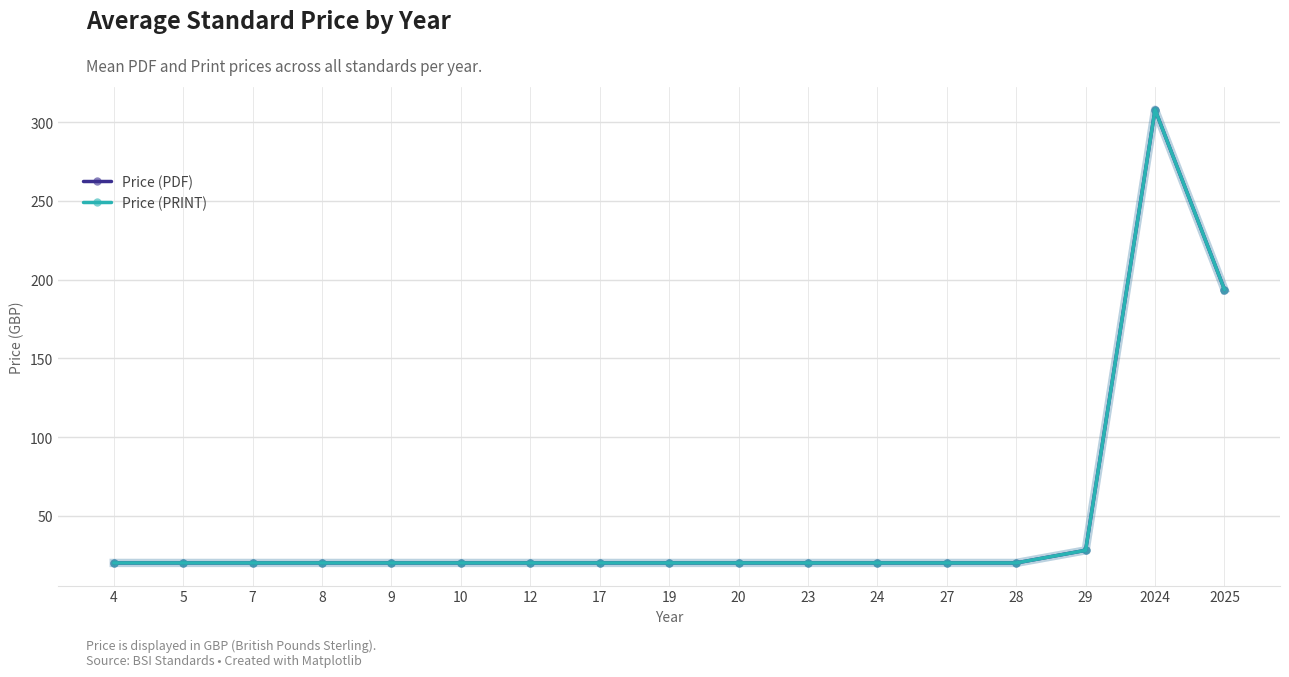

True or false: Price (PDF) has a value of 320.3 at 2025.

False